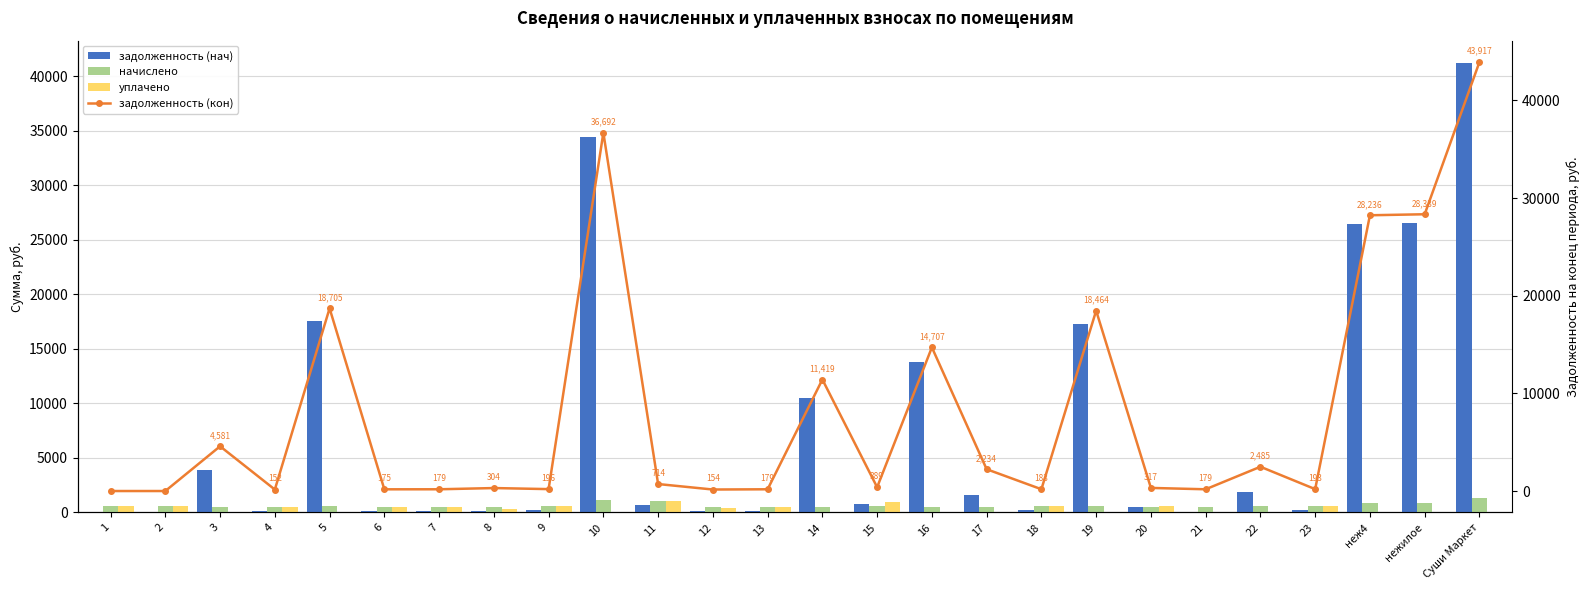

The начислено series shows 535.8 at 3. True or false?

True